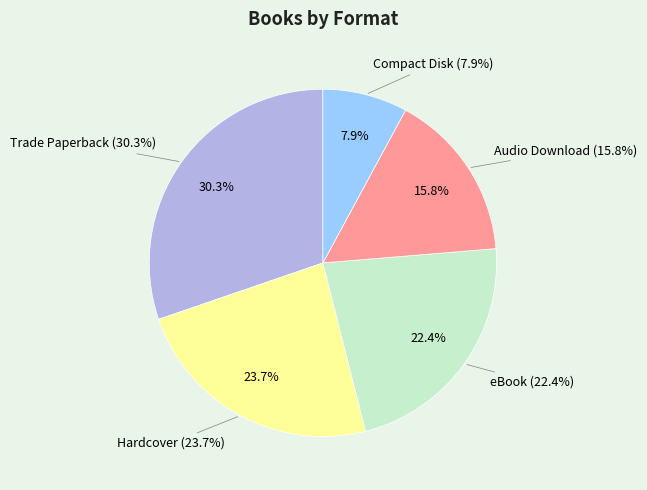

Count the number of slices in the pie.

5